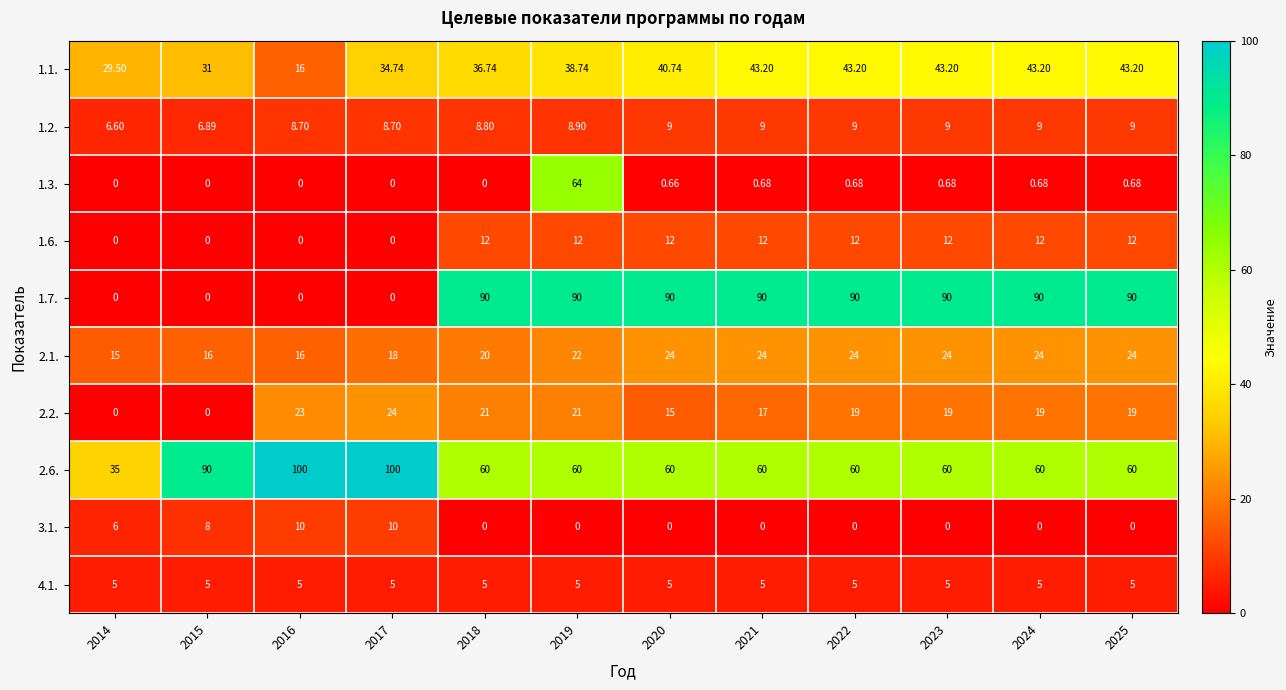

Is the value of 2.2. at 2024 greater than the value of 2.6. at 2022?

No